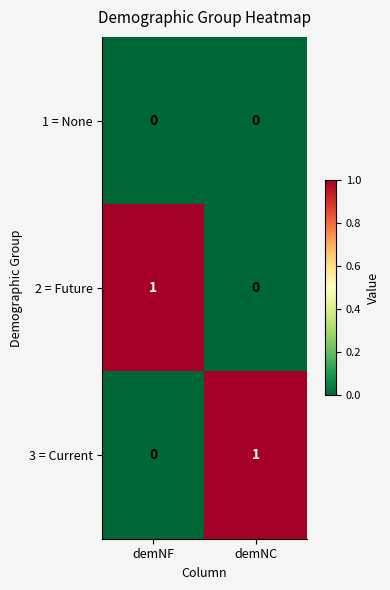

True or false: 3 = Current has a value of 0 at demNF.

True